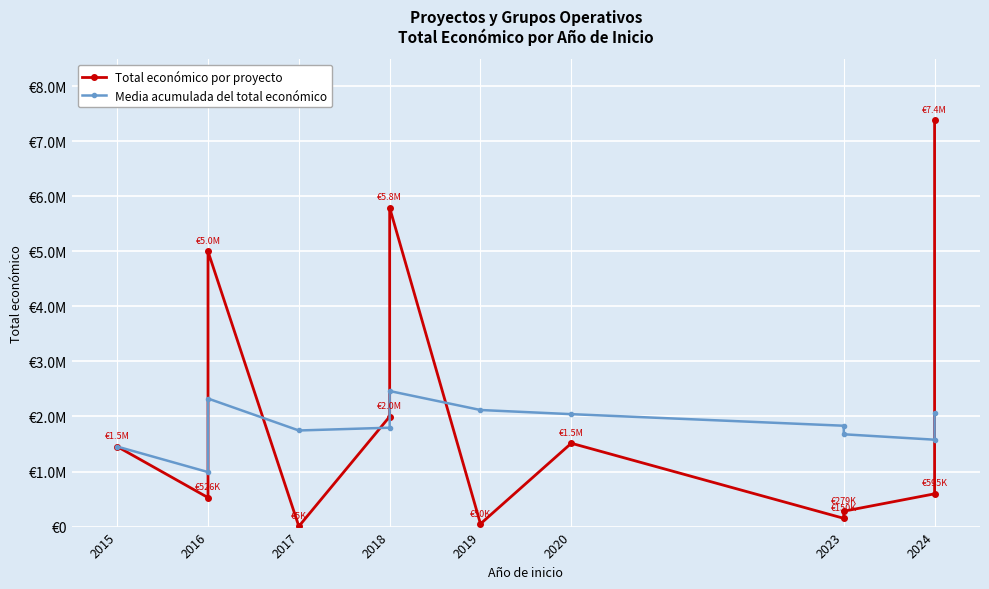

What is the value of the Total económico por proyecto point at the 1st from the left?

1453562.0